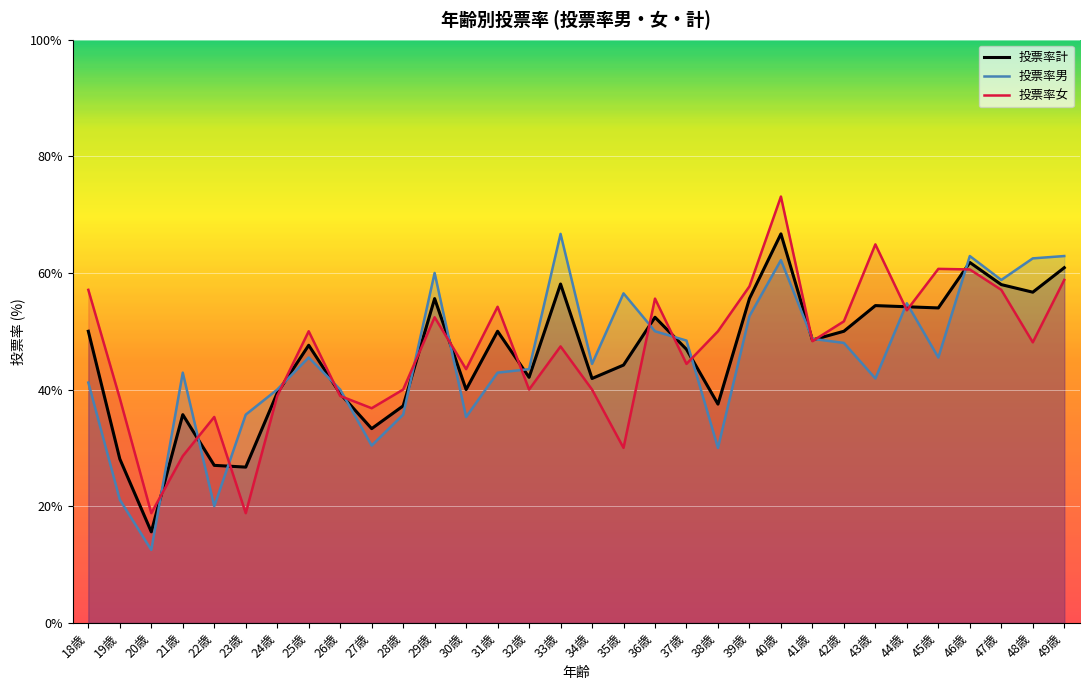

True or false: 投票率計 has a value of 67.5 at 30歳.

False